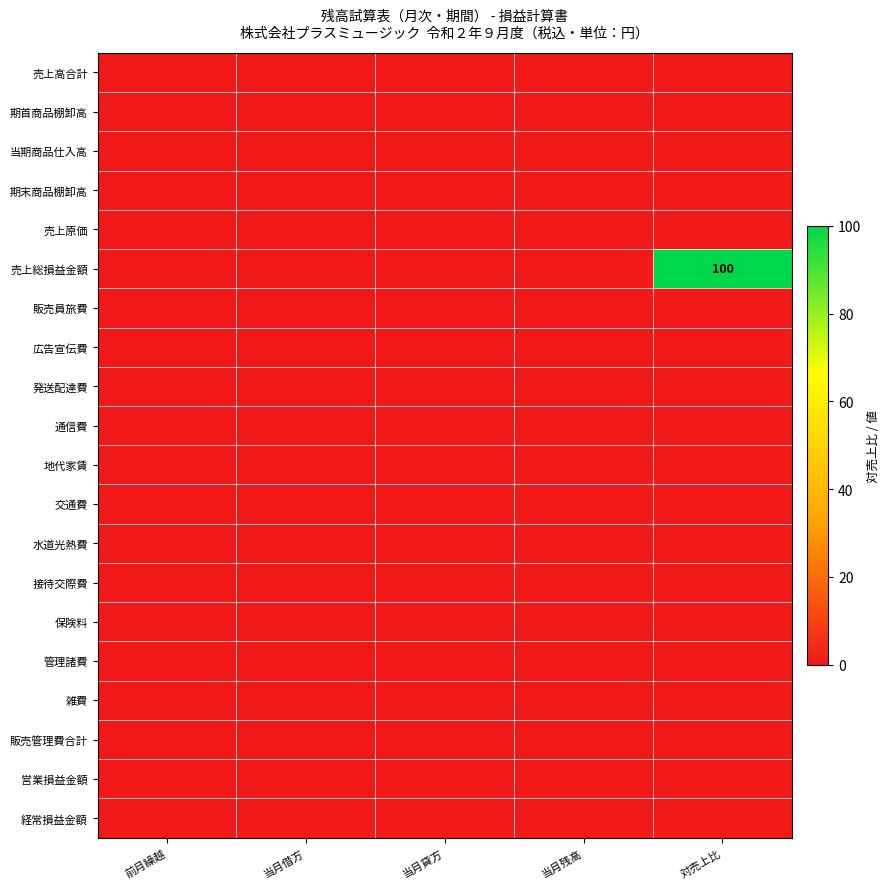

At how many categories does at least one series exceed 71?

1